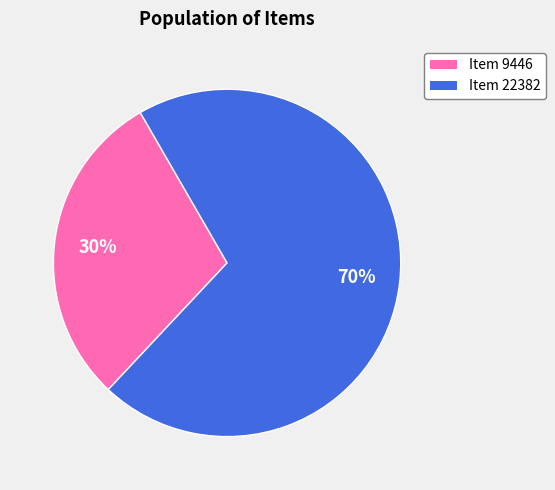

Do Item 22382 and Item 9446 together represent more than half of the pie?

Yes